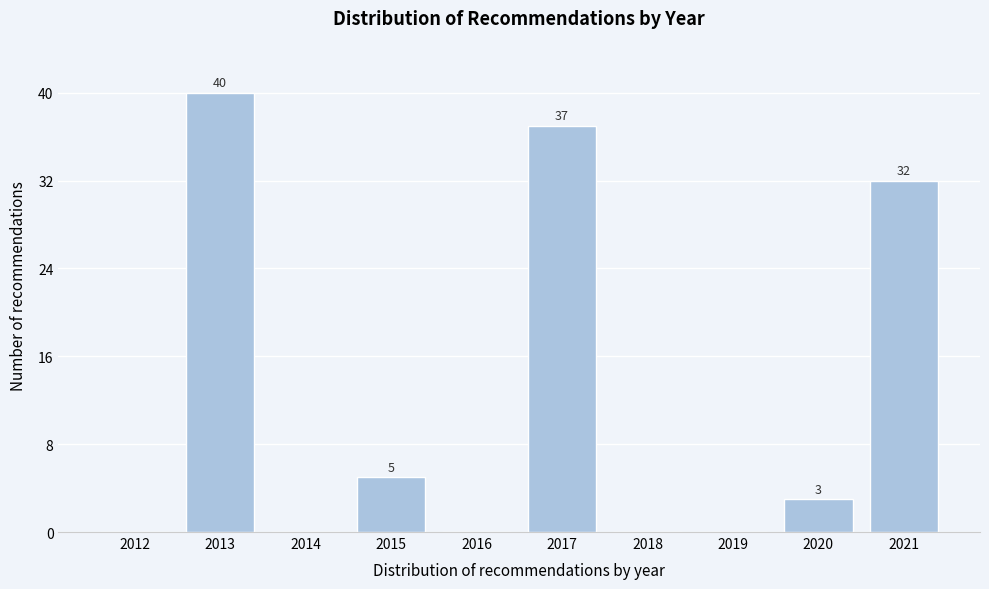

Reading left to right, transcribe all the data shown in this chart.

2012=0	2013=40	2014=0	2015=5	2016=0	2017=37	2018=0	2019=0	2020=3	2021=32